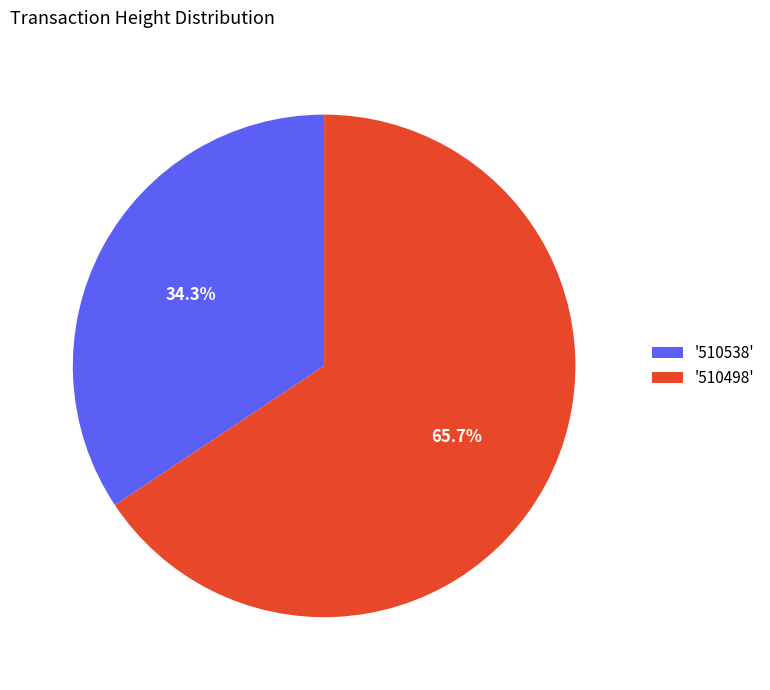

What is the total percentage of '510498' and '510538'?

100.0%